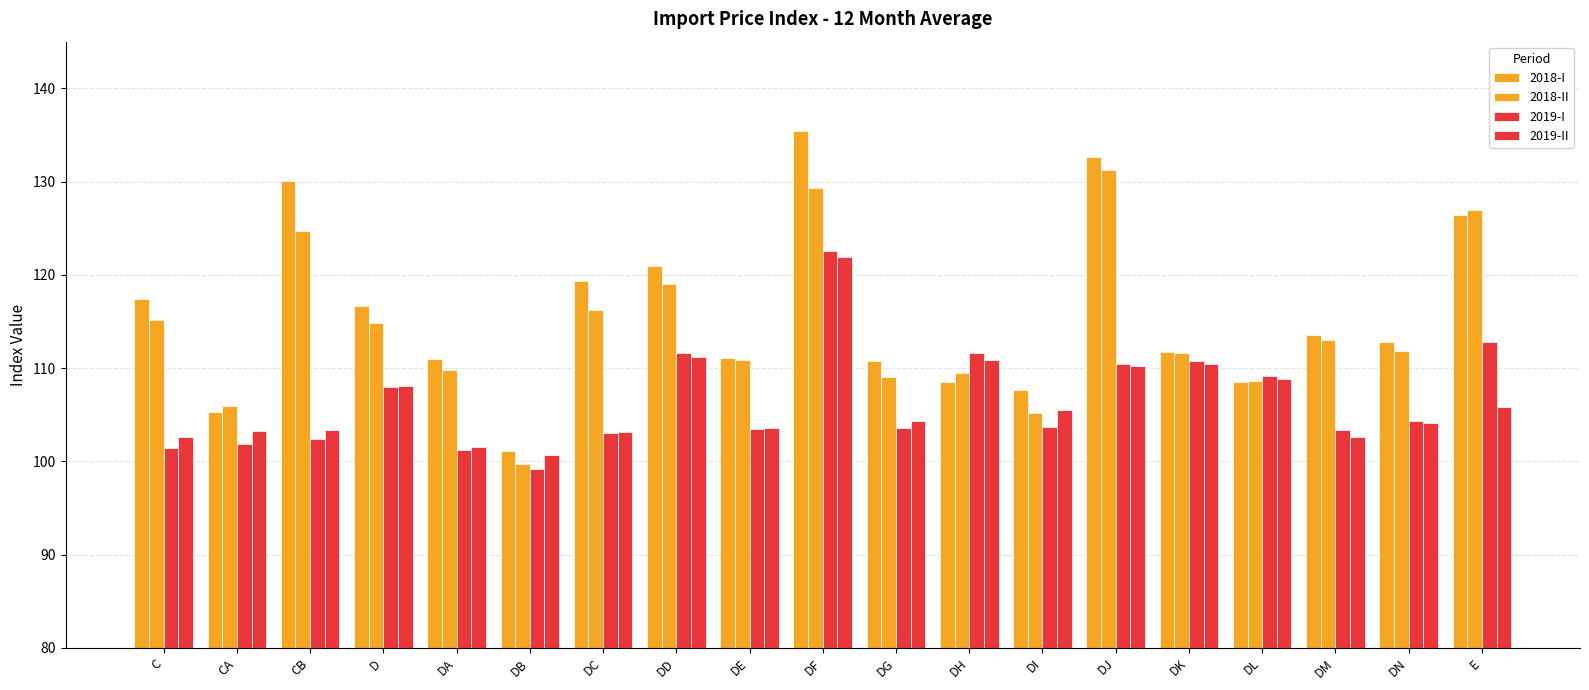

The 2018-II series shows 196.1 at DD. True or false?

False